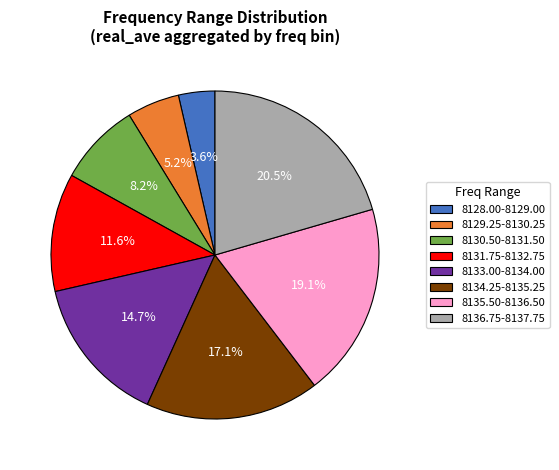

How many slices are in this pie chart?

8